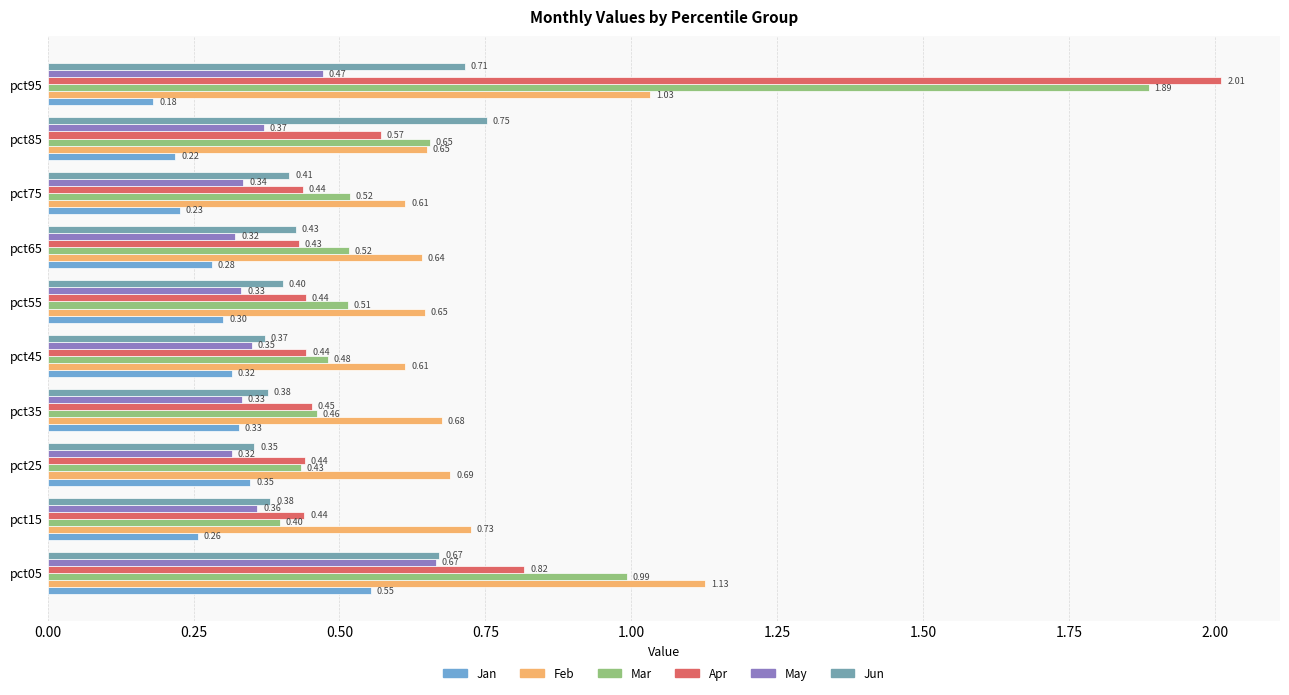

Count the number of categories in the chart.

10